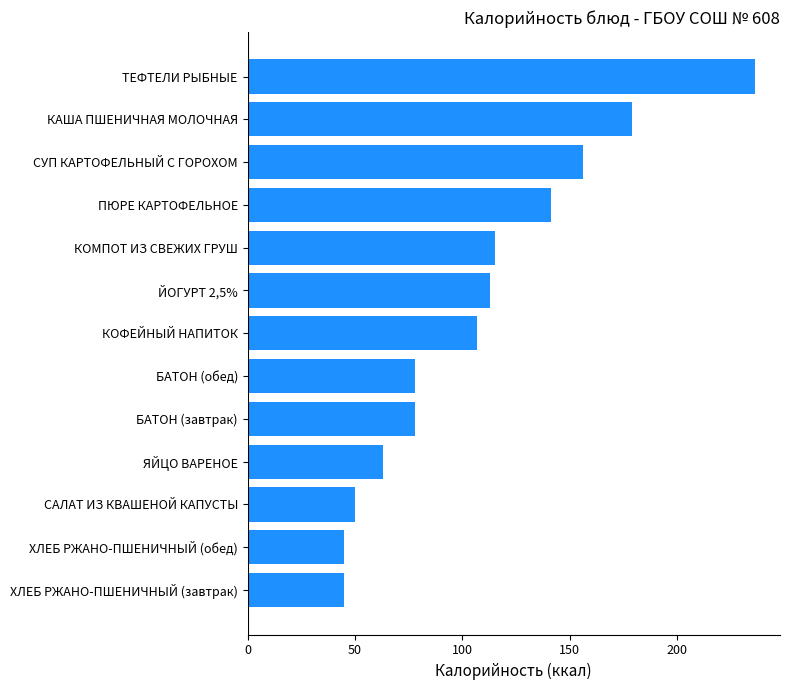

What is the maximum value shown in the chart?

236